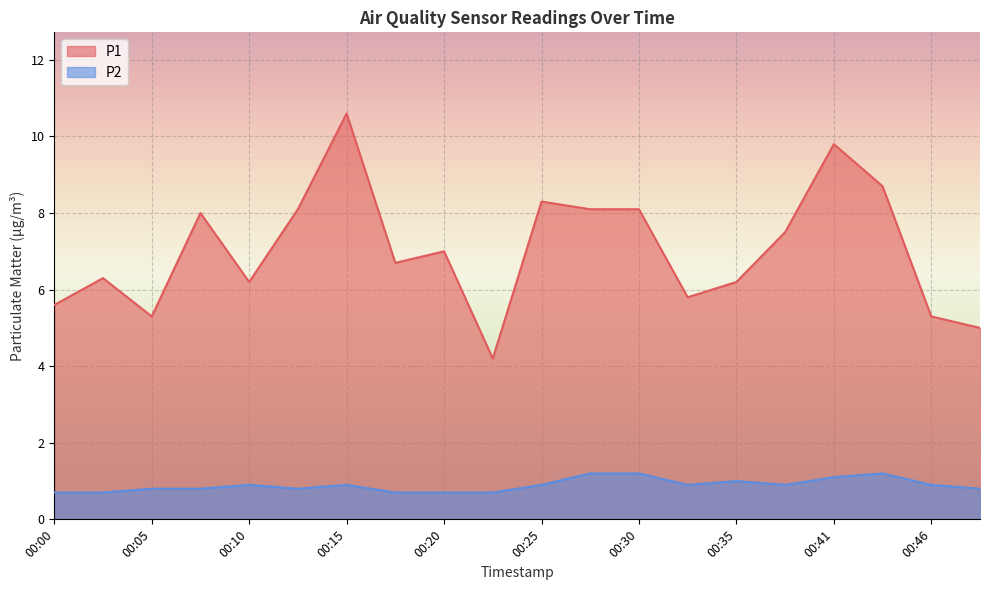

Rank the series by their average value, from highest to lowest.

P1, P2